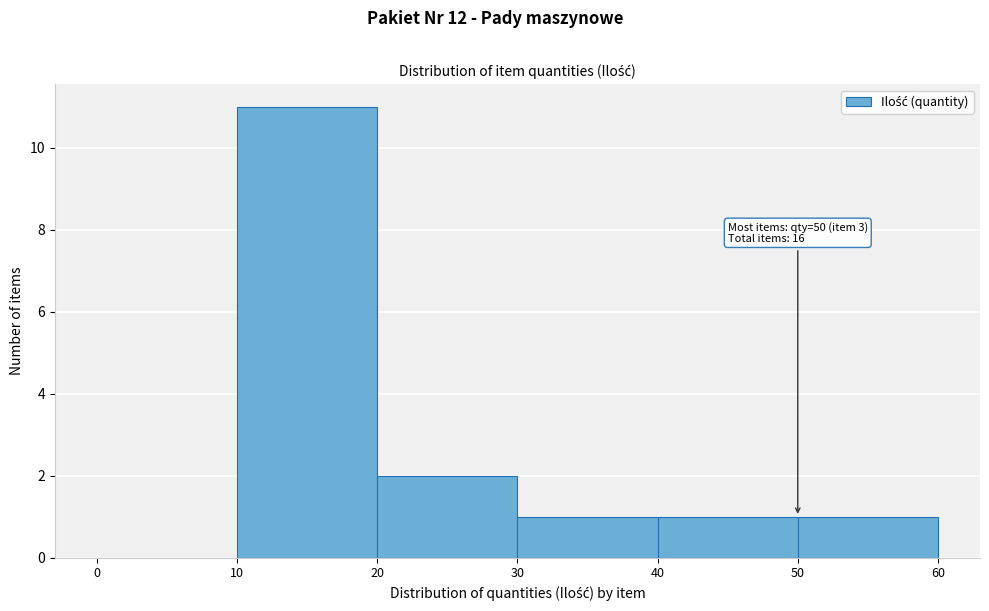

Which range on the x-axis has the tallest bar?

10 to 20